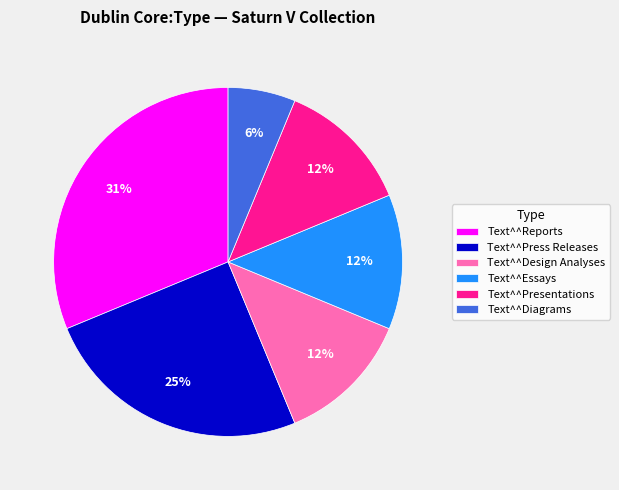

To the nearest percent, what is the average slice percentage?

17%